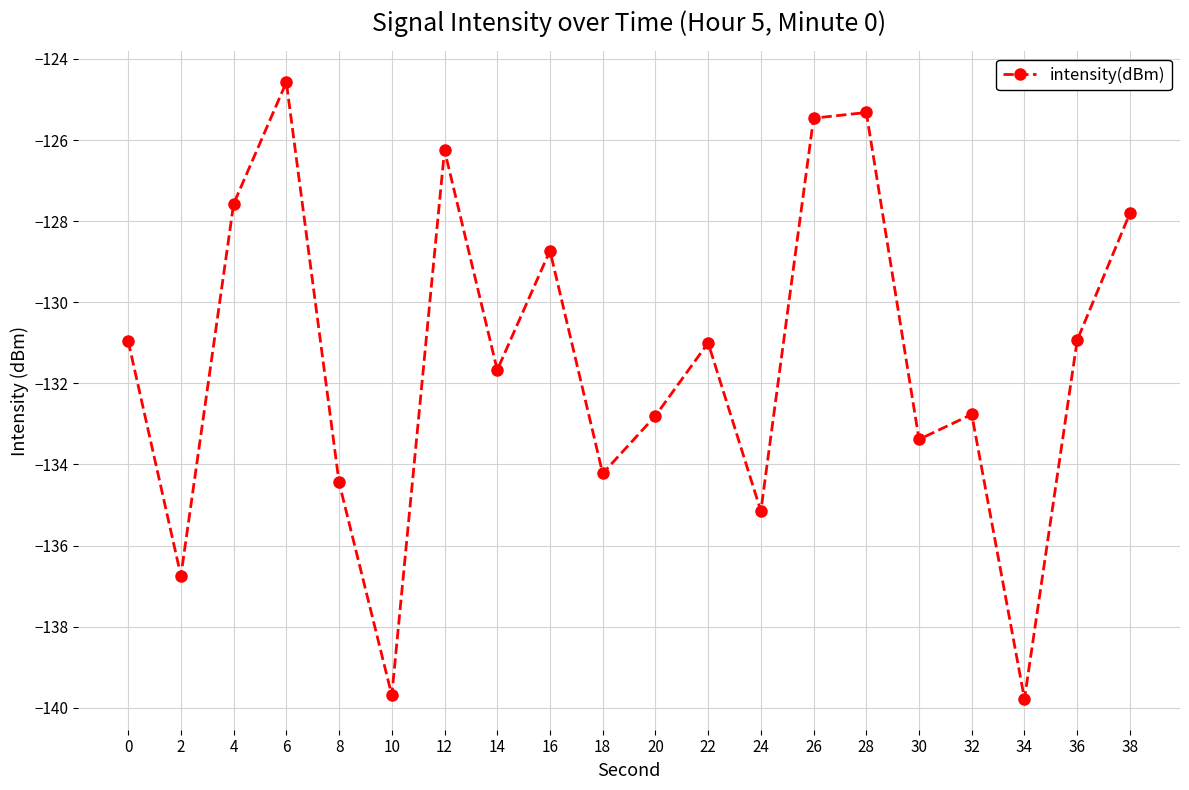

What is the greatest value displayed?

-124.6